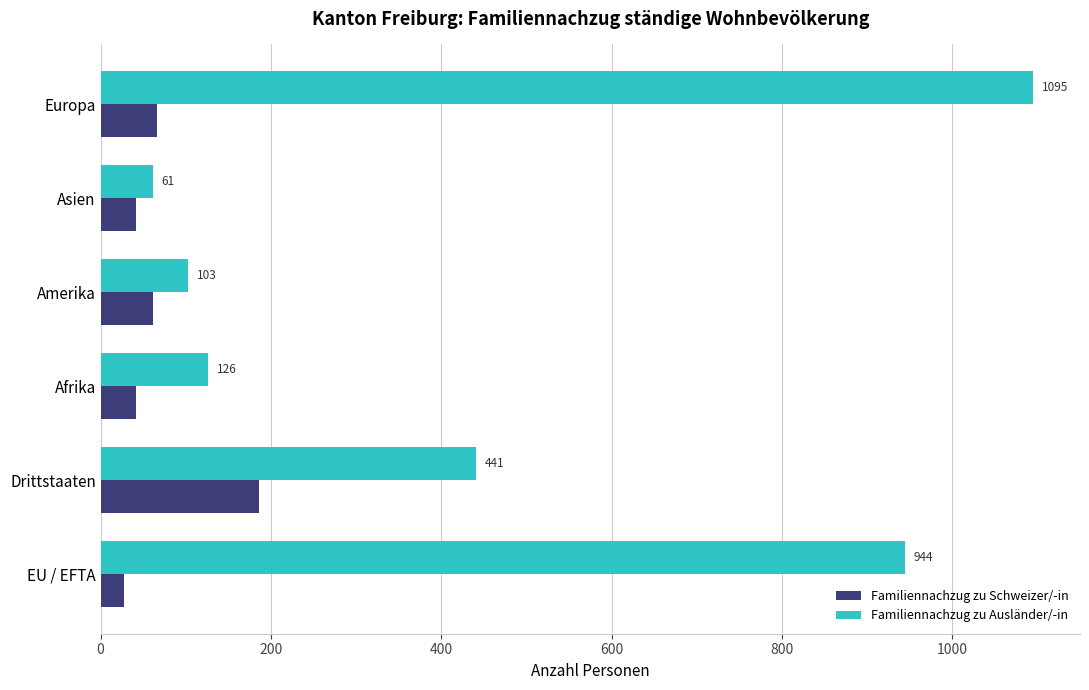

How many values in the Familiennachzug zu Ausländer/-in series are below 441?

3